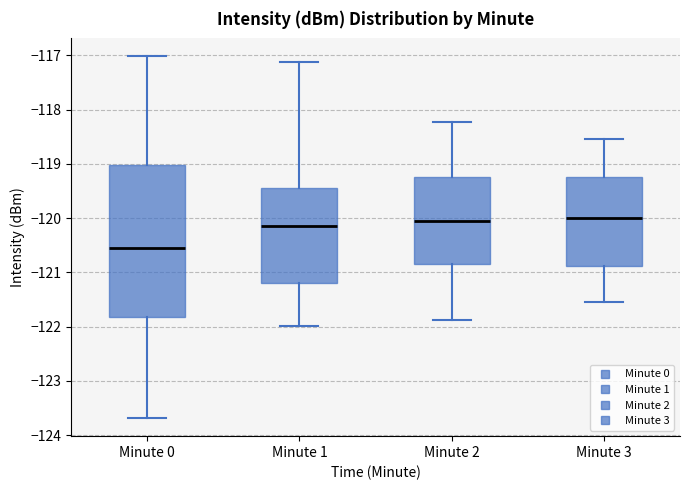

Where does the upper whisker of the box for Minute 0 end on the y-axis? The values are not printed on the chart, so give them approximately, as read against the axis.

-117.0